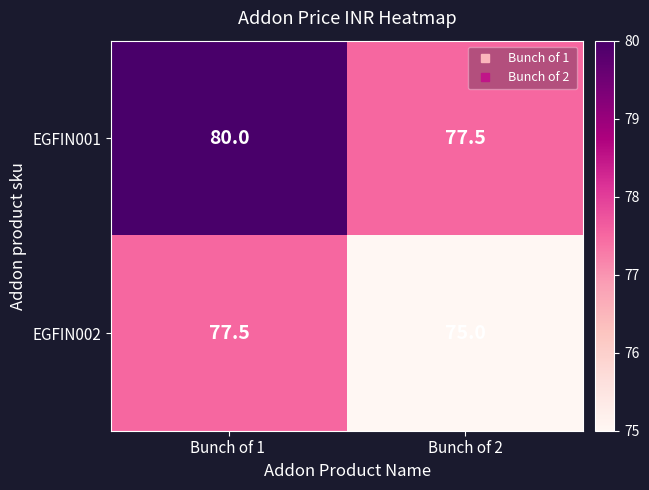

What is the difference between the EGFIN002 values at Bunch of 1  and Bunch of 2?

2.5